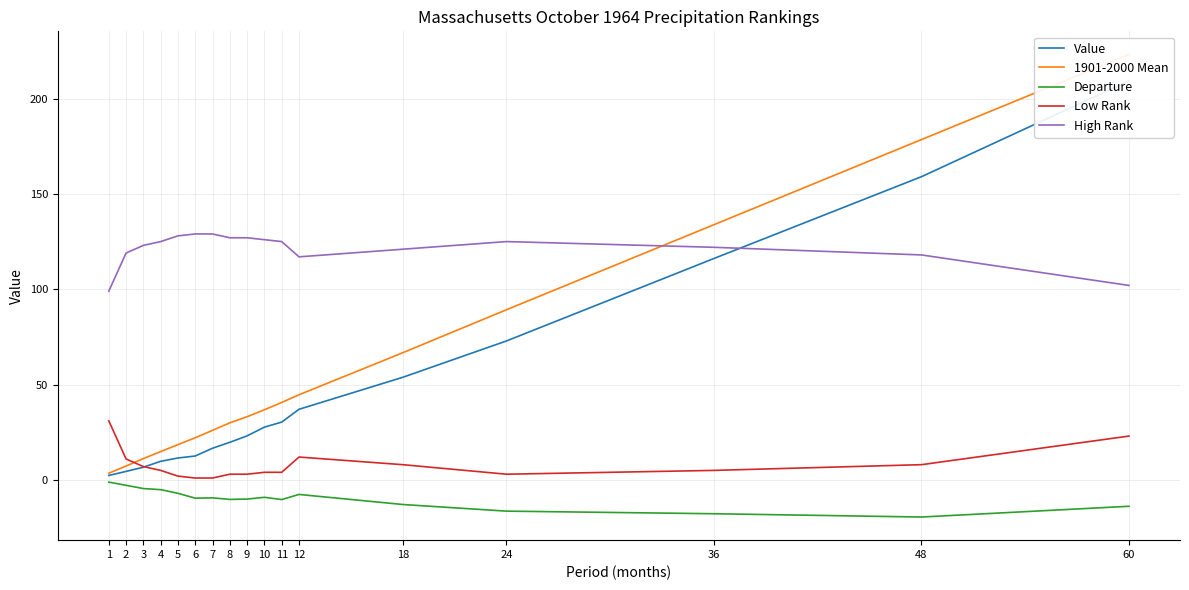

Reading right to left, transcribe all the data shown in this chart.

Value: 209.3	159.0	116.1	72.9	53.8	37.0	30.3	27.7	23.1	19.7	16.6	12.5	11.5	9.8	6.7	4.5	2.3
1901-2000 Mean: 223.1	178.5	133.9	89.3	66.7	44.6	40.6	36.8	33.2	29.9	26.0	22.1	18.5	14.9	11.2	7.3	3.5
Departure: -13.8	-19.5	-17.7	-16.4	-12.9	-7.6	-10.3	-9.1	-10.1	-10.2	-9.4	-9.6	-7.0	-5.1	-4.5	-2.8	-1.2
Low Rank: 23.0	8.0	5.0	3.0	8.0	12.0	4.0	4.0	3.0	3.0	1.0	1.0	2.0	5.0	7.0	11.0	31.0
High Rank: 102.0	118.0	122.0	125.0	121.0	117.0	125.0	126.0	127.0	127.0	129.0	129.0	128.0	125.0	123.0	119.0	99.0